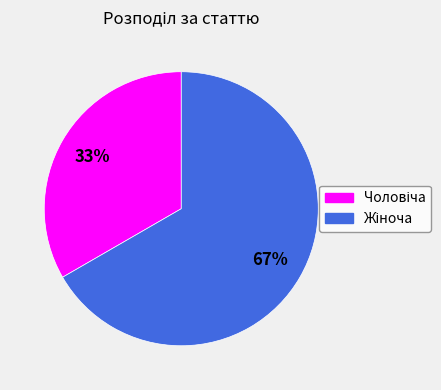

To the nearest percent, what is the average slice percentage?

50%